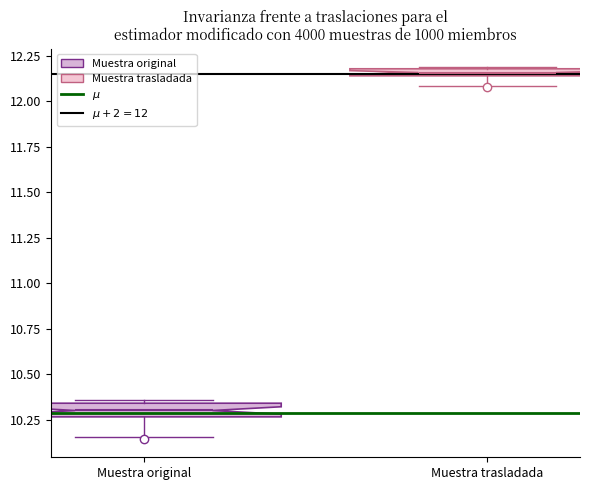

Where is the upper edge of the box for Muestra original on the y-axis? The values are not printed on the chart, so give them approximately, as read against the axis.

10.35